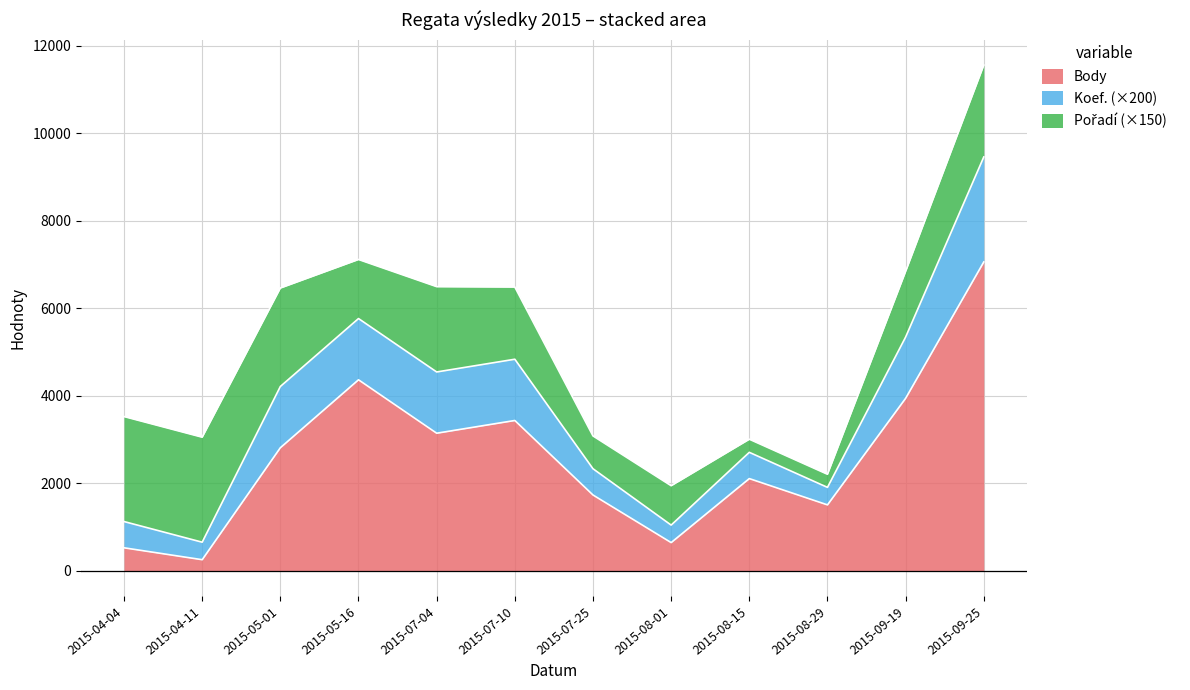

At which label does Body reach its minimum?

2015-04-11